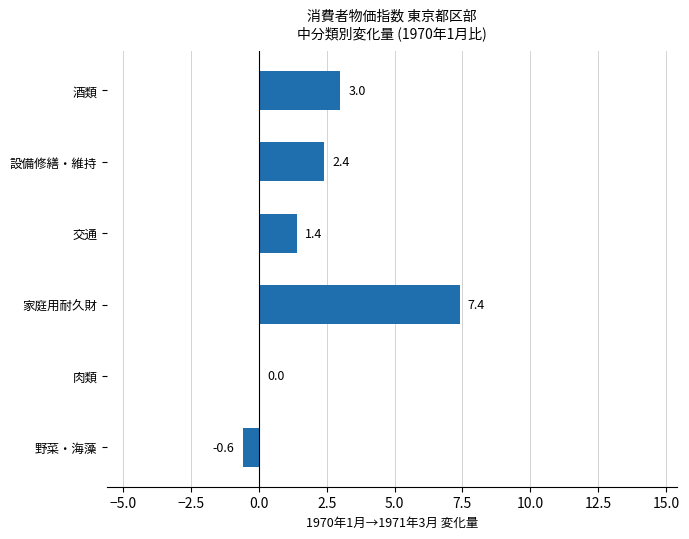

The value at 野菜・海藻 is -0.6. True or false?

True